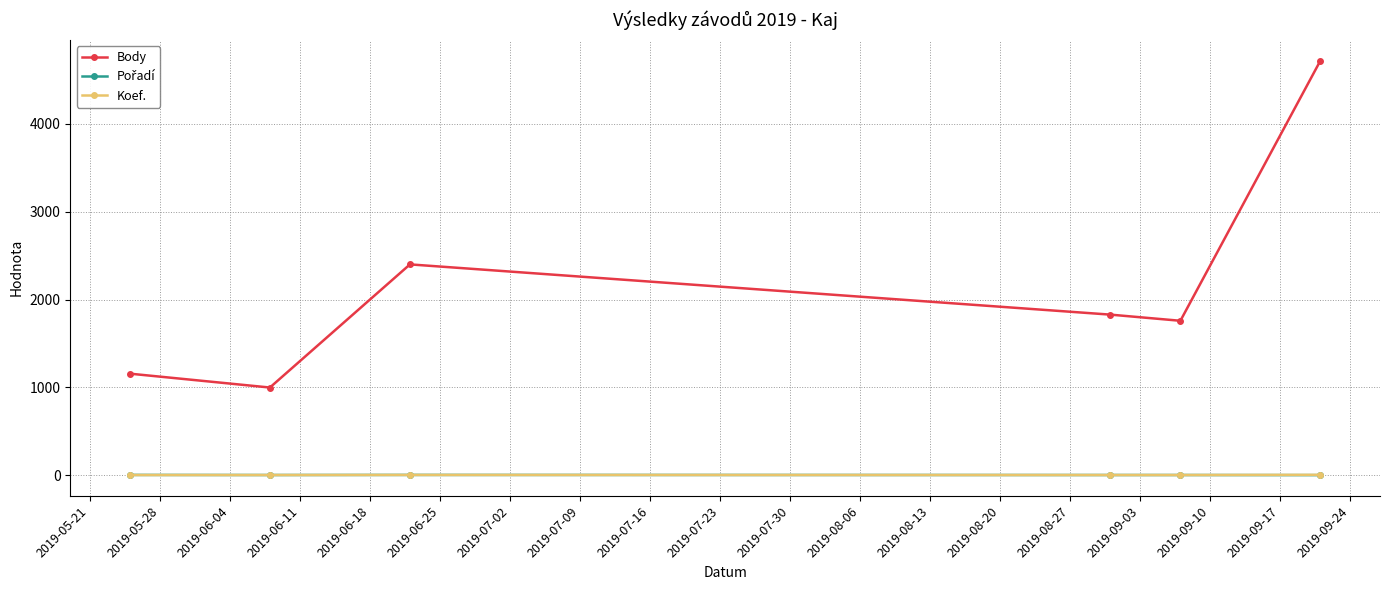

Which series has the largest range (max minus min)?

Body